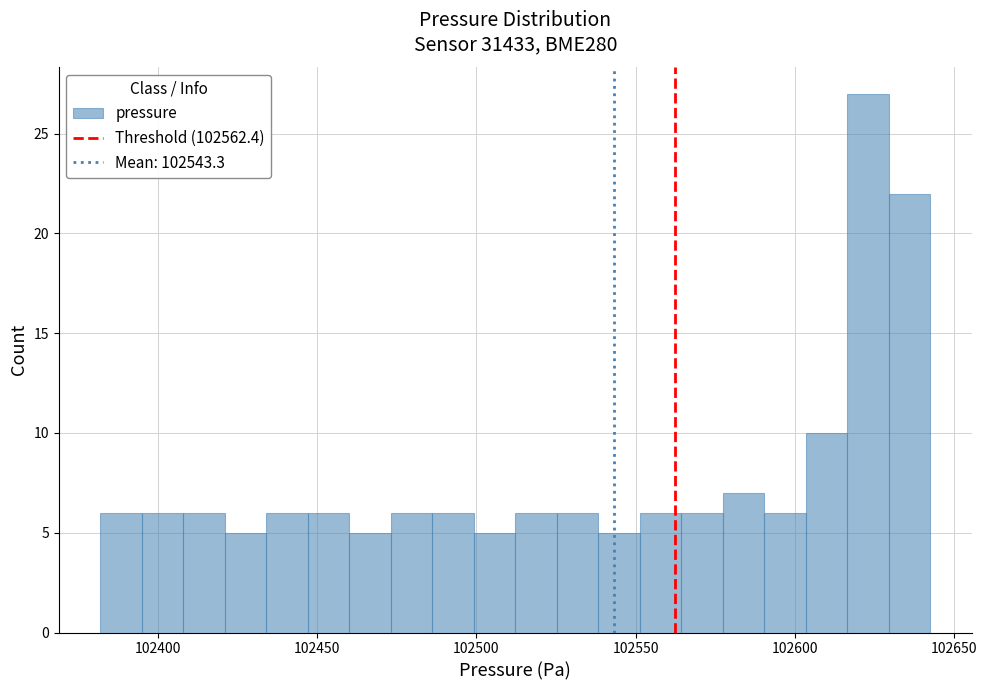

Around what value on the x-axis is the tallest bar? Give the approximate position of its centre, as read against the axis.

102625